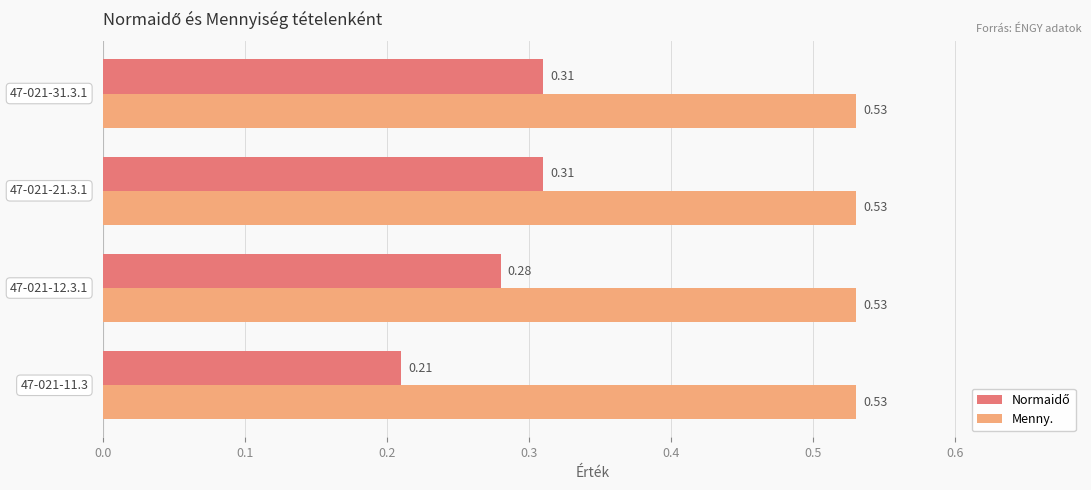

Which series has the largest total across all categories?

Menny.